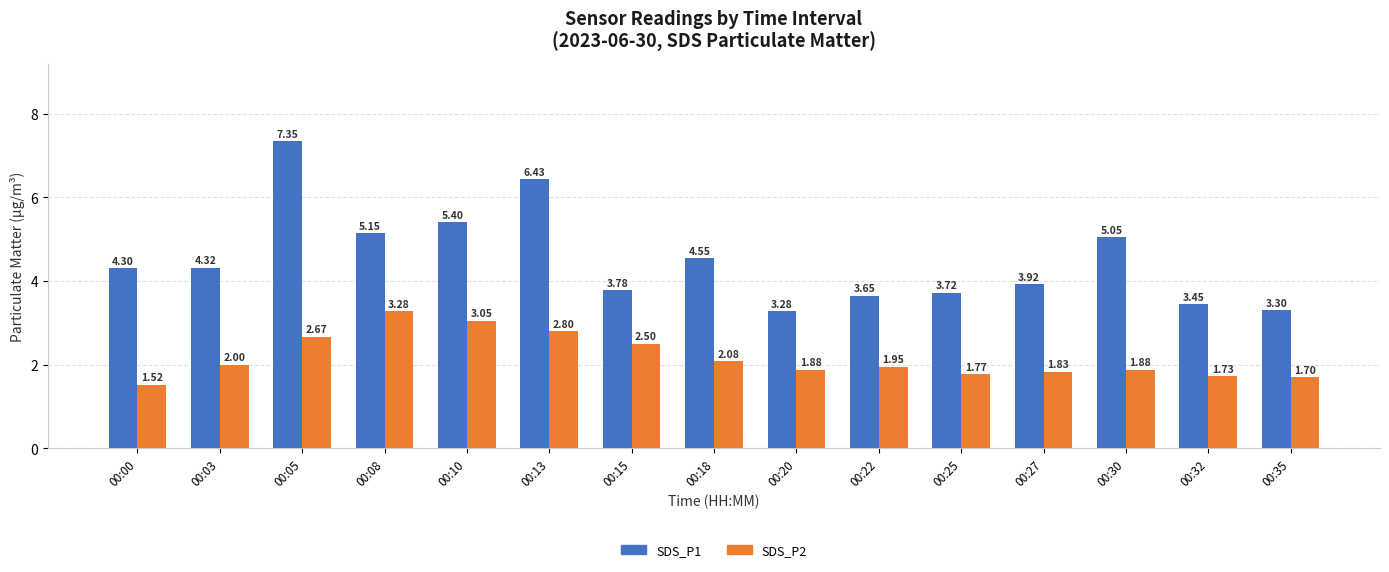

At which label is SDS_P2 closest to 2?

00:03